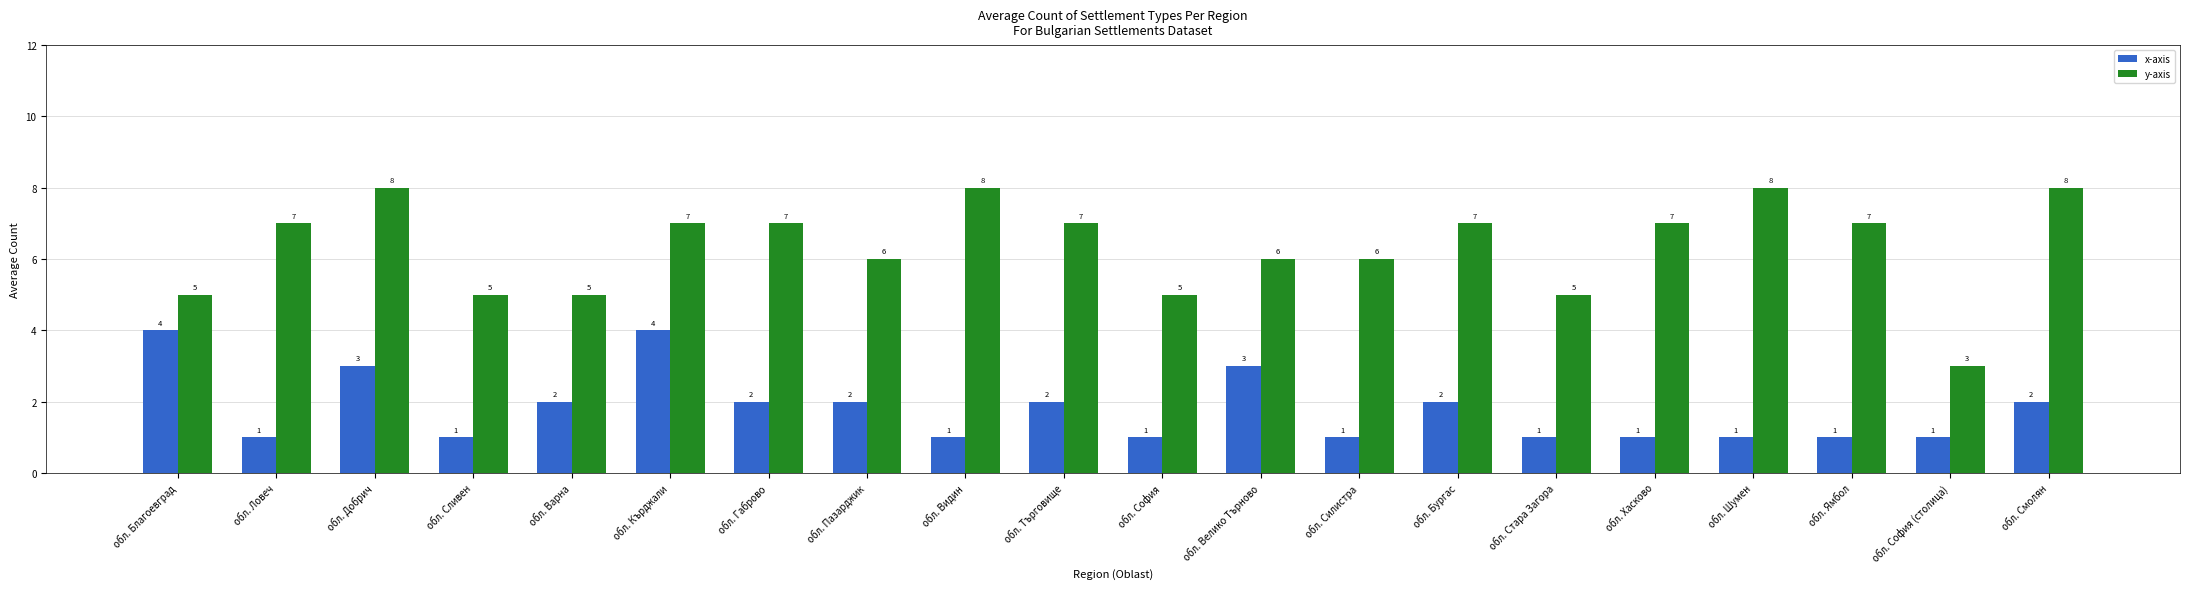

What is the maximum value for y-axis?

8